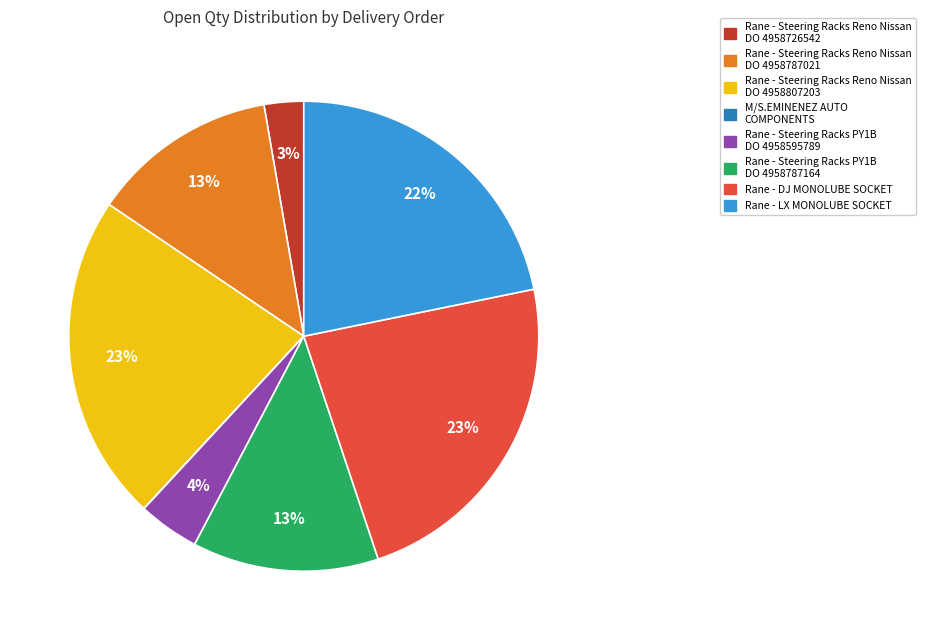

Does any single category account for the majority?

No